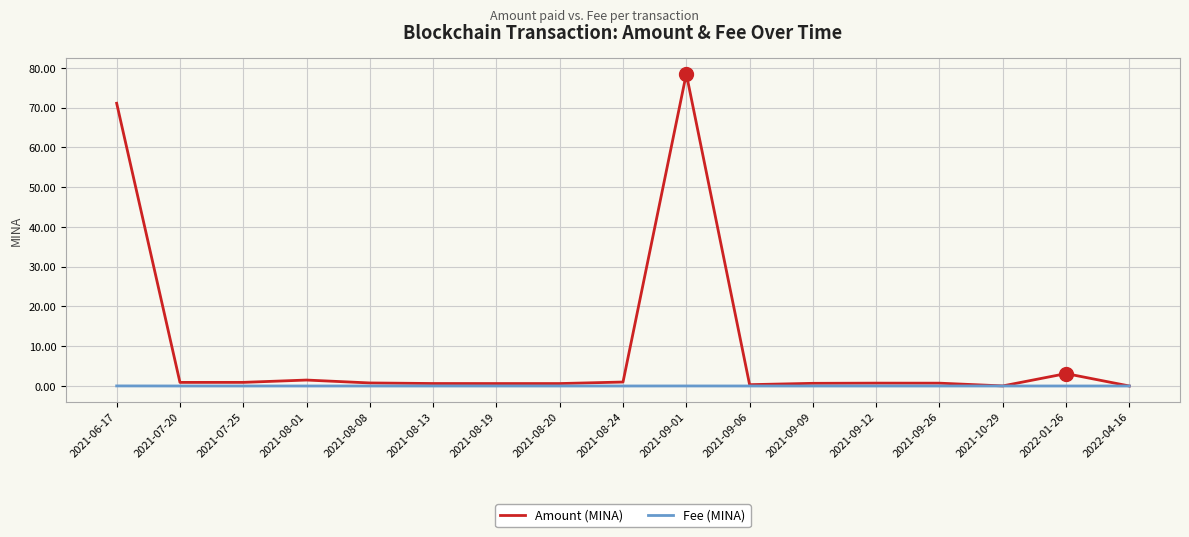

At which category is the sum across all series the highest?

2021-09-01